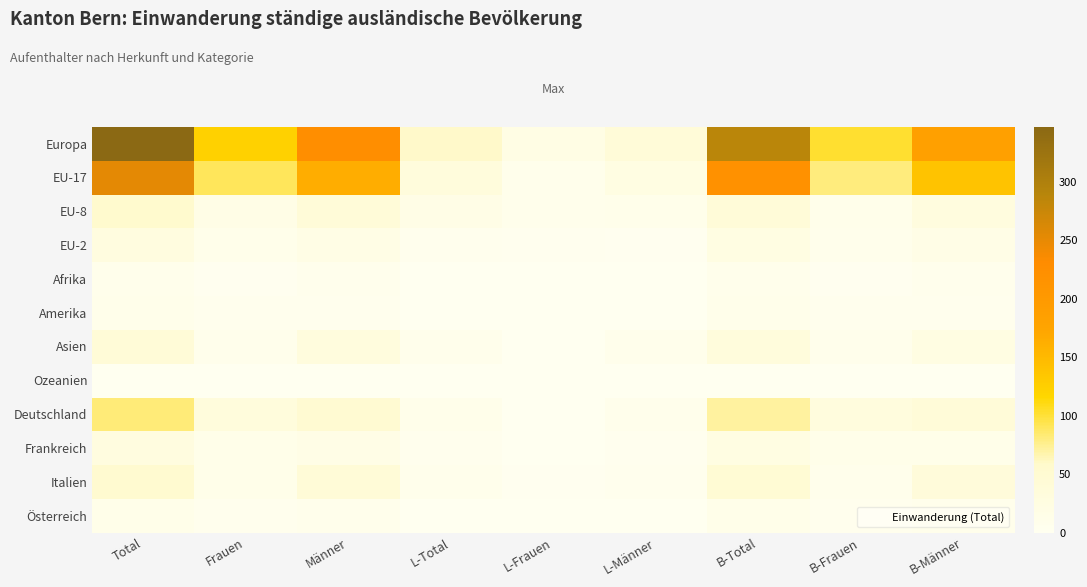

At how many categories does at least one series exceed 22?

8